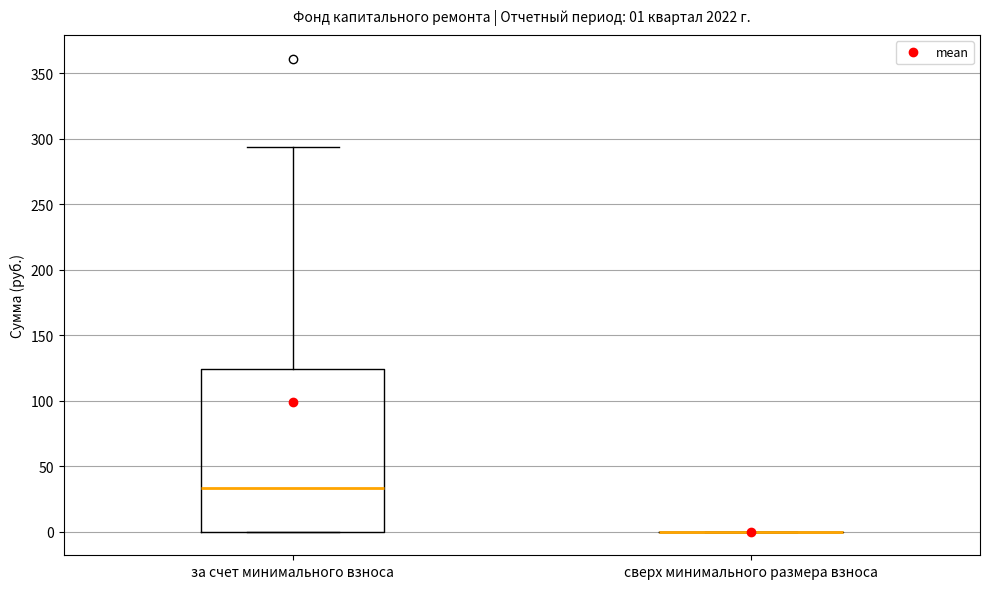

Comparing the boxes themselves (not the whiskers), which one is the tallest?

за счет минимального взноса